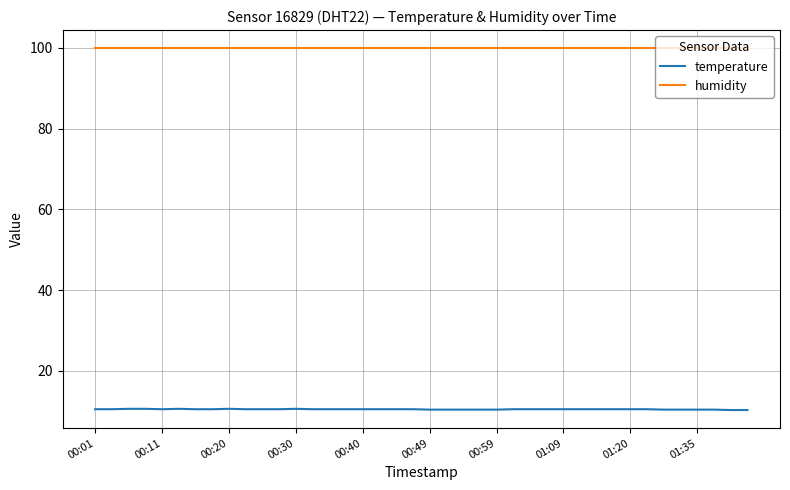

Which series has the largest range (max minus min)?

temperature